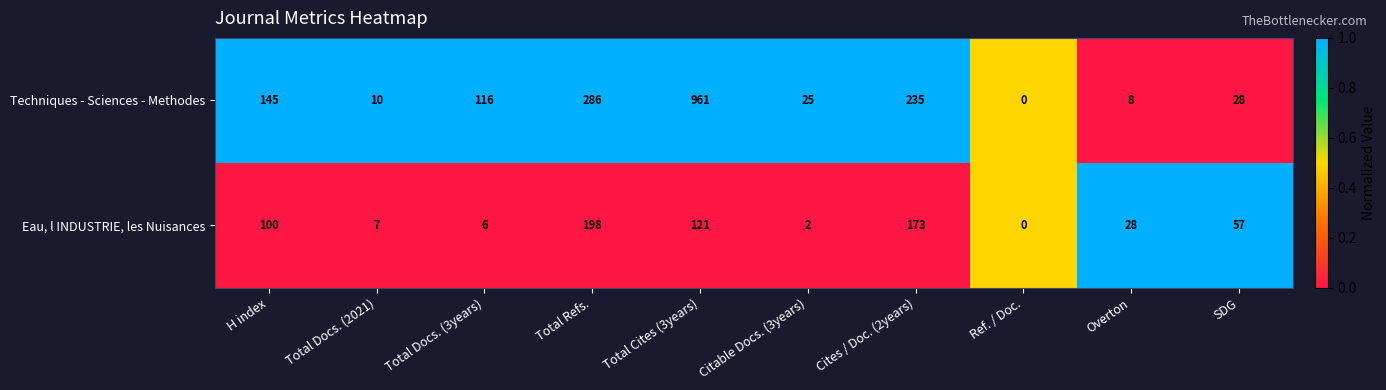

Which series changed the most between Cites / Doc. (2years) and SDG?

Techniques - Sciences - Methodes